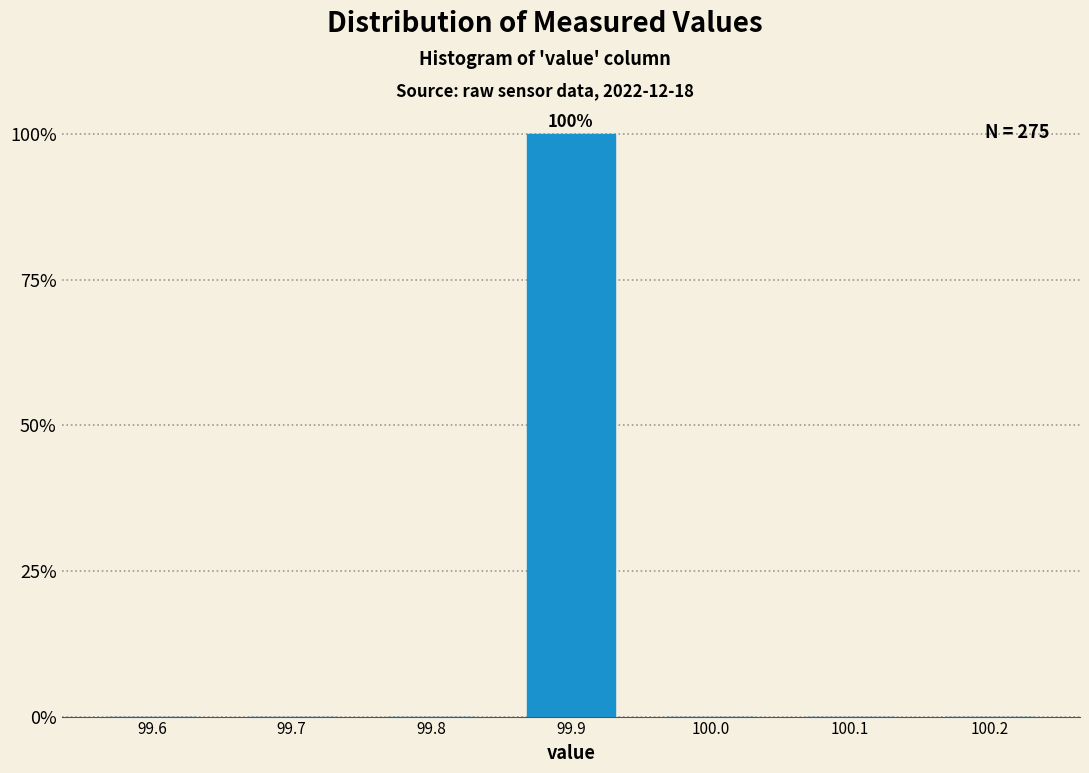

Reading right to left, list all the values displayed in this chart.

100.2=0	100.1=0	100.0=0	99.9=100	99.8=0	99.7=0	99.6=0